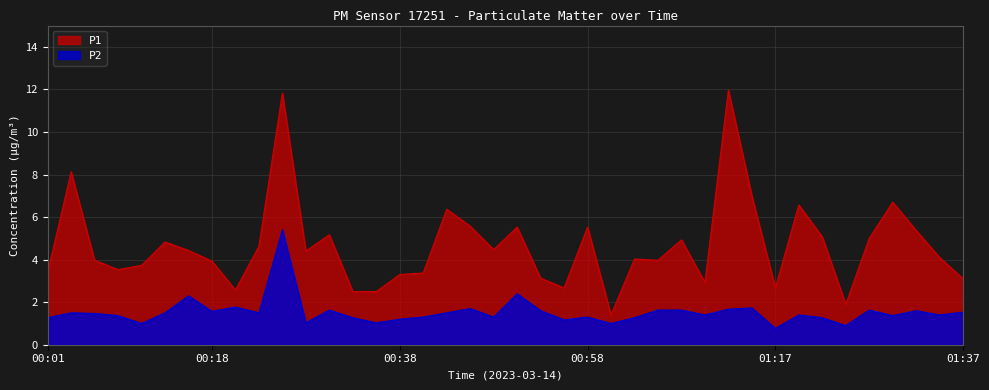

What is the difference between the maximum and second lowest values in the P1 series?

10.1